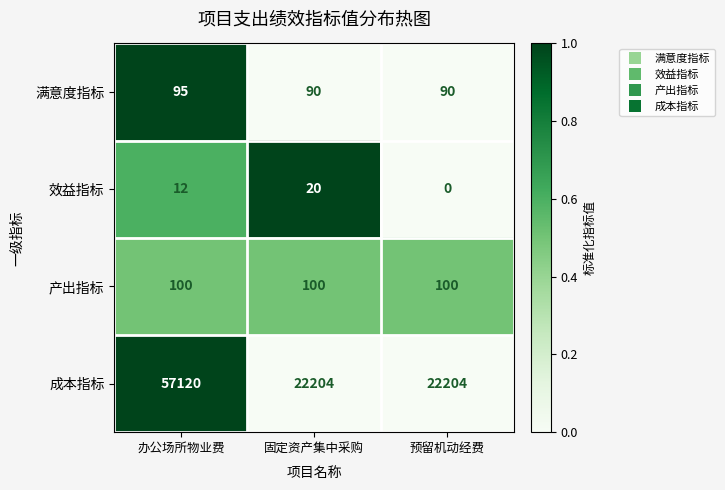

List the series in order of their peak value, highest first.

成本指标, 产出指标, 满意度指标, 效益指标